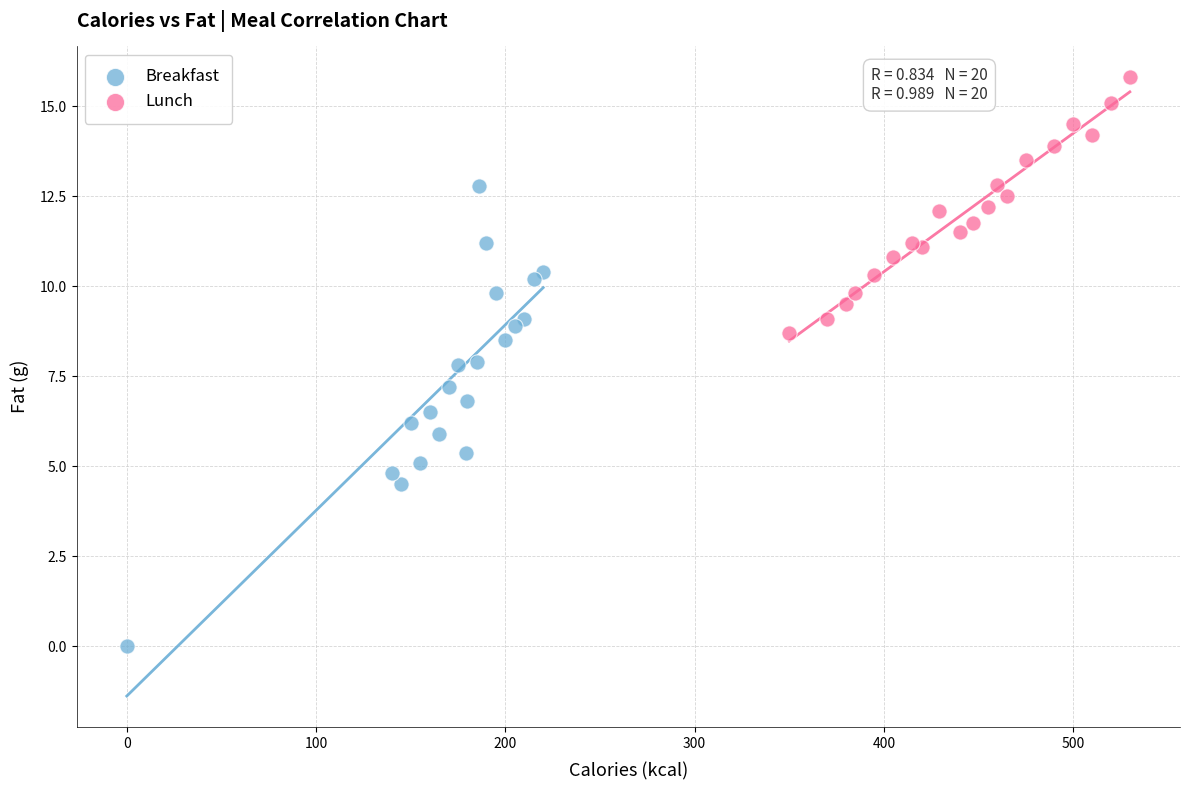

What are all the series names shown in the legend?

Breakfast, Lunch